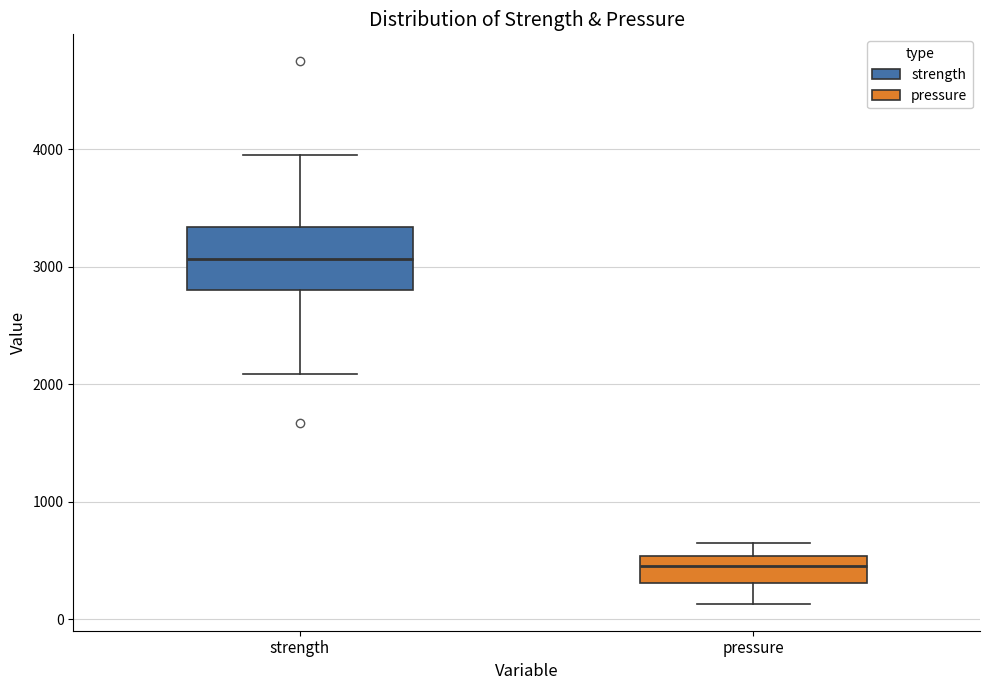

Reading left to right, read every box against the y-axis: the position of its median line, the range the box covers, and the ends of its whiskers. The values are not printed on the chart, so give them approximately, as read against the axis.

strength: median 3100, box 2800 to 3300, whiskers 2100 to 4000
pressure: median 500 (inside the box), box 300 to 500, whiskers 100 to 600